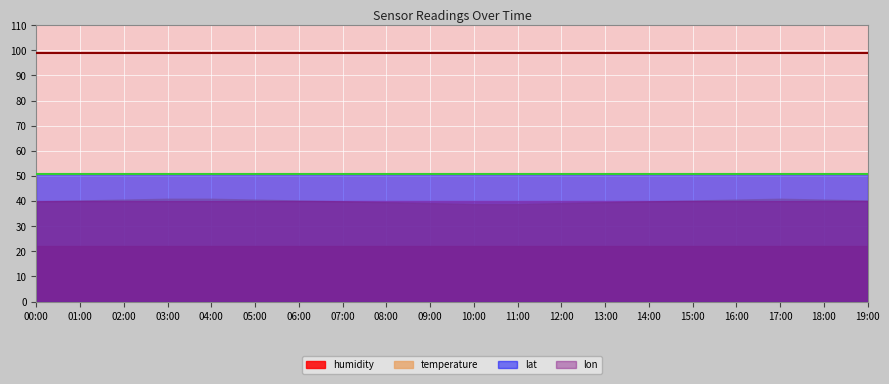

Reading right to left, transcribe all the data shown in this chart.

temperature: 11.5	11.6	11.7	11.6	11.5	11.4	11.3	11.2	11.1	11.1	11.2	11.3	11.4	11.5	11.6	11.7	11.7	11.6	11.5	11.4
humidity: 99.9	99.9	99.9	99.9	99.9	99.9	99.9	99.9	99.9	99.9	99.9	99.9	99.9	99.9	99.9	99.9	99.9	99.9	99.9	99.9
lat: 50.9	50.9	50.9	50.9	50.9	50.9	50.9	50.9	50.9	50.9	50.9	50.9	50.9	50.9	50.9	50.9	50.9	50.9	50.9	50.9
lon: 4.0	4.0	4.0	4.0	4.0	4.0	4.0	4.0	4.0	4.0	4.0	4.0	4.0	4.0	4.0	4.0	4.0	4.0	4.0	4.0